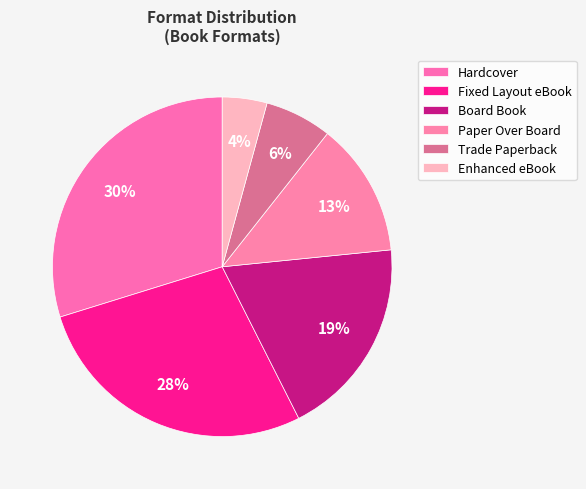

Rank the categories by value from lowest to highest.

Enhanced eBook, Trade Paperback, Paper Over Board, Board Book, Fixed Layout eBook, Hardcover